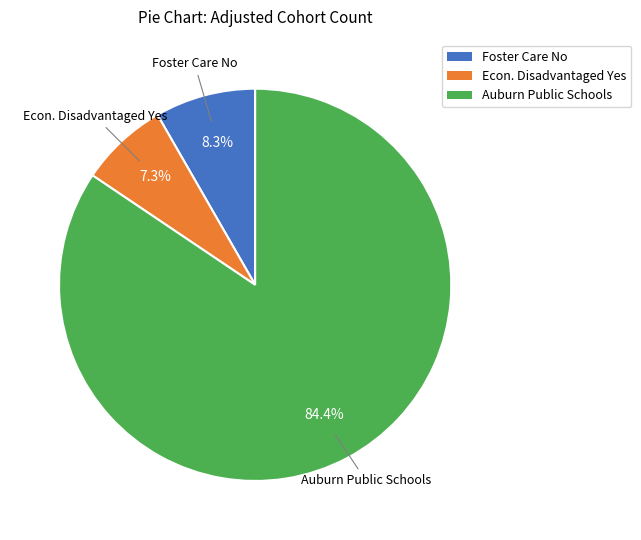

What percentage is NOT represented by Auburn Public Schools?

15.6%